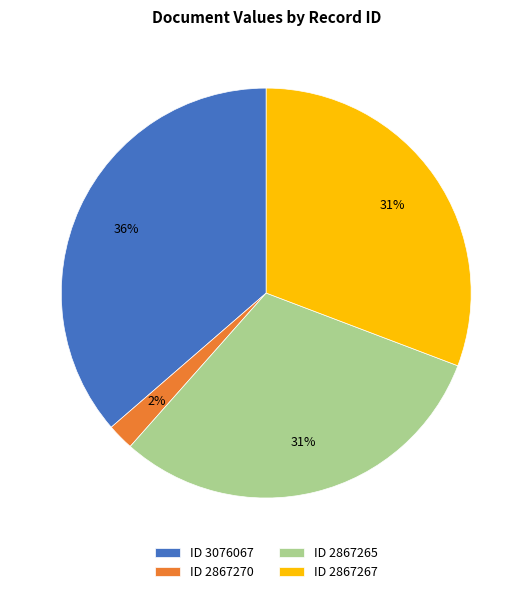

Does any single category account for the majority?

No